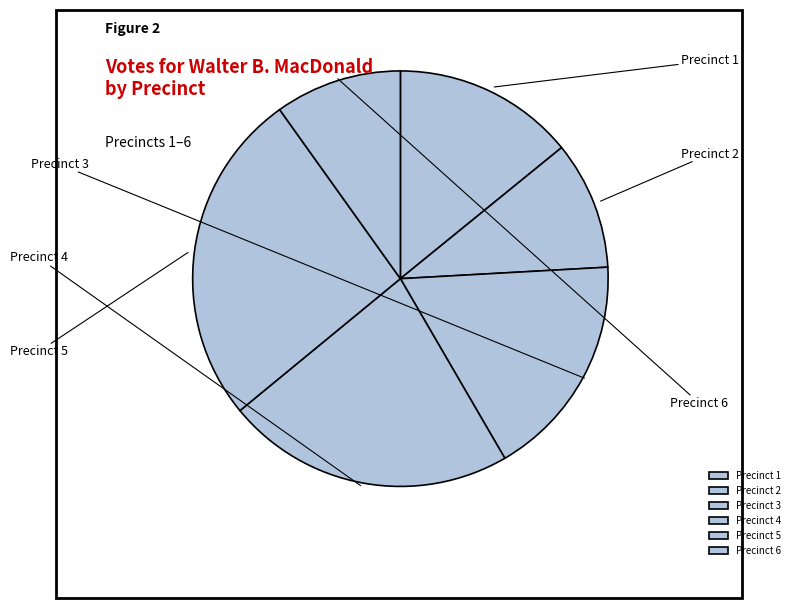

What is the smallest slice in the pie chart?

Precinct 6